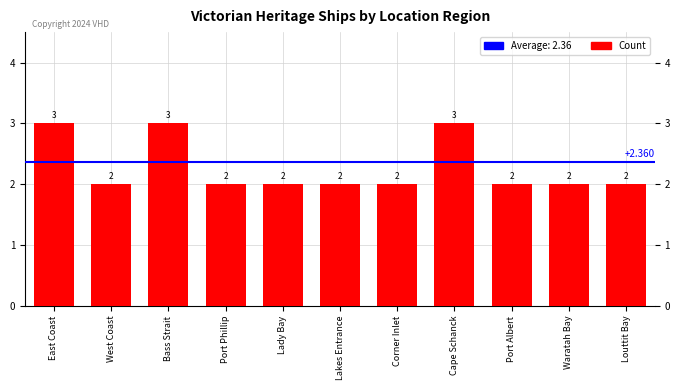

What is the label of the 1st bar from the right?

Louttit Bay